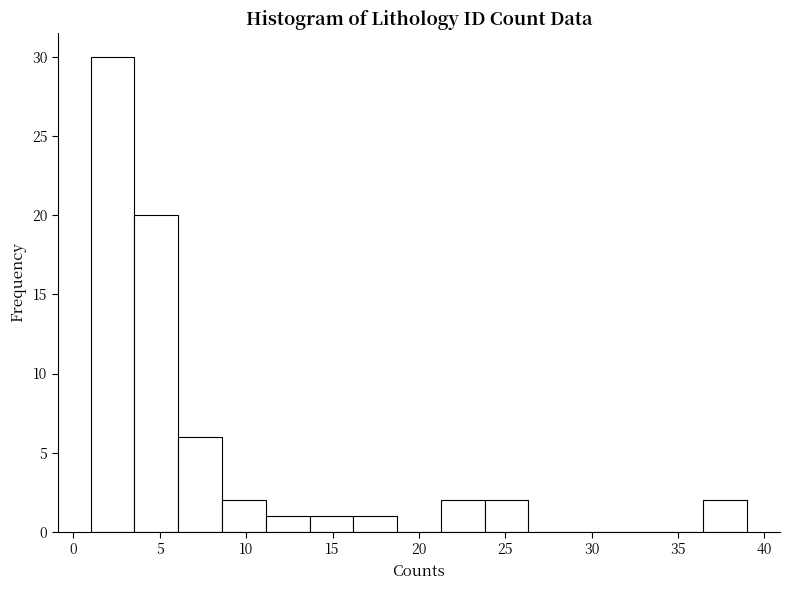

Reading left to right, list every bar in this chart as the range it spans on the x-axis followed by its height. Neither the bar edges nor the heights are printed on the chart, so give them approximately, as read against the axes.

1.0 to 3.5: 30
3.5 to 6.0: 20
6.0 to 8.5: 6
8.5 to 11.0: 2
11.0 to 13.5: 1
13.5 to 16.0: 1
16.0 to 18.5: 1
18.5 to 21.5: 0
21.5 to 24.0: 2
24.0 to 26.5: 2
26.5 to 29.0: 0
29.0 to 31.5: 0
31.5 to 34.0: 0
34.0 to 36.5: 0
36.5 to 39.0: 2